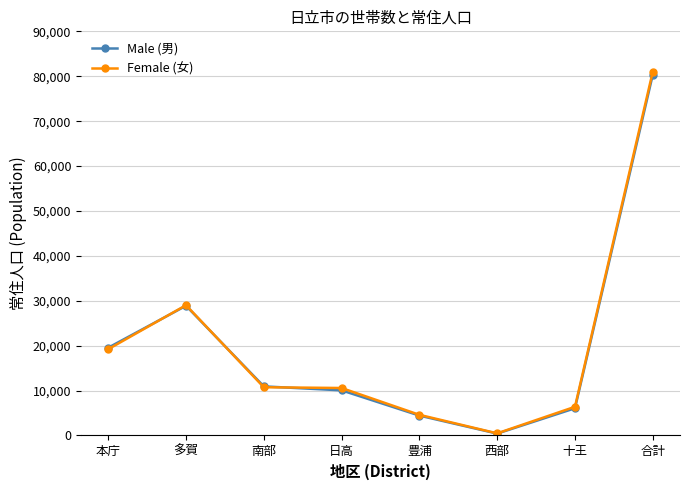

What is the average value of the Male (男) series?

20084